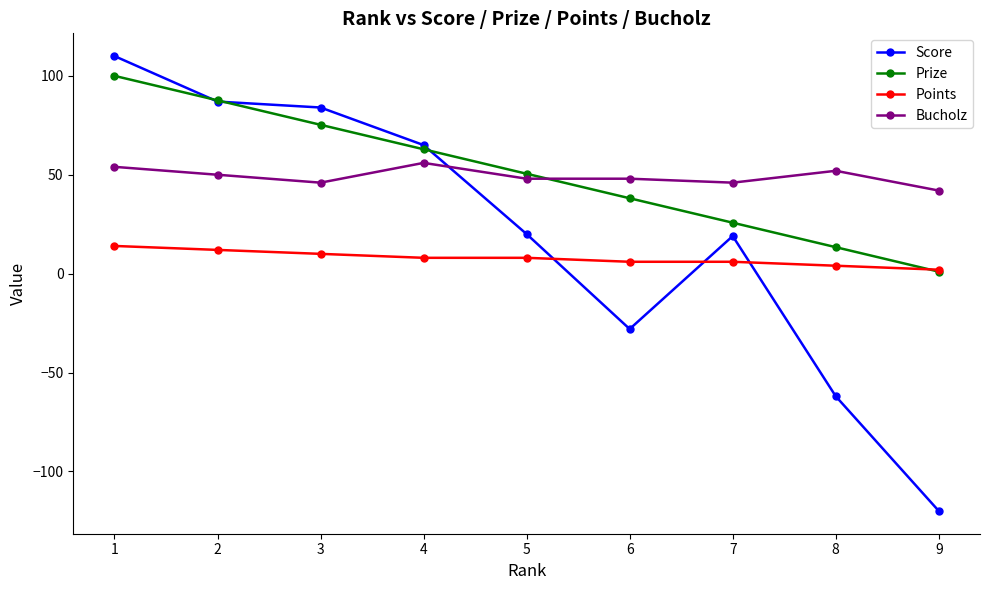

Which series changed the most between 1 and 3?

Score